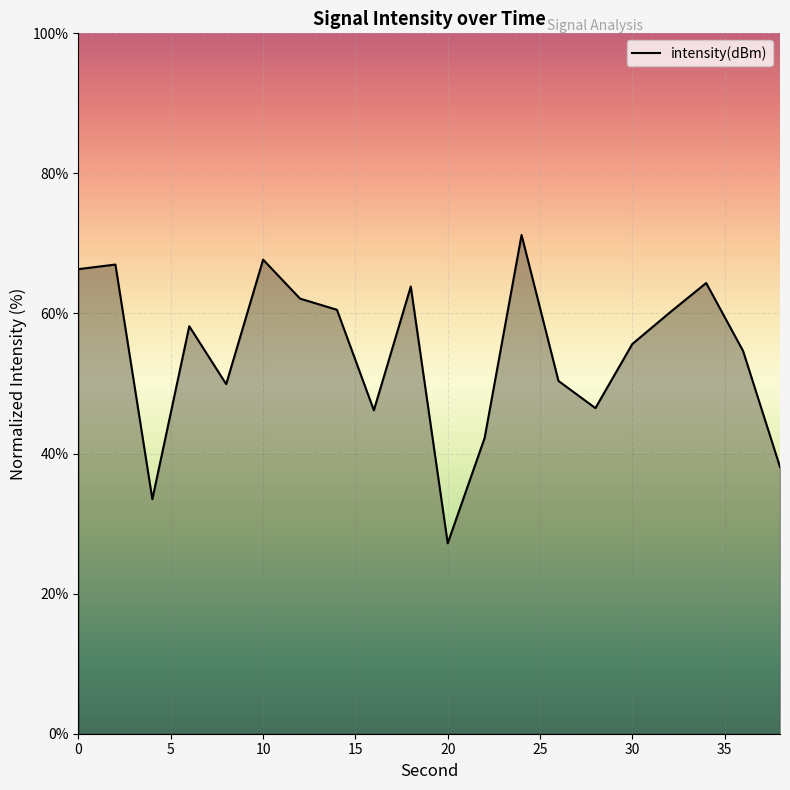

What is the difference between the maximum and minimum values?

44.0